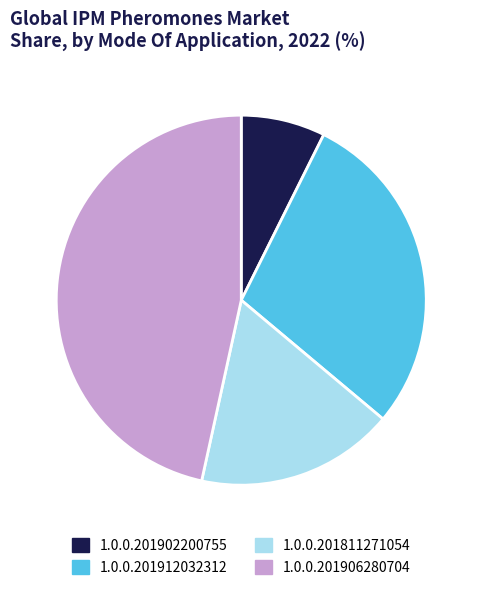

Is 1.0.0.201906280704 the majority of the pie?

No